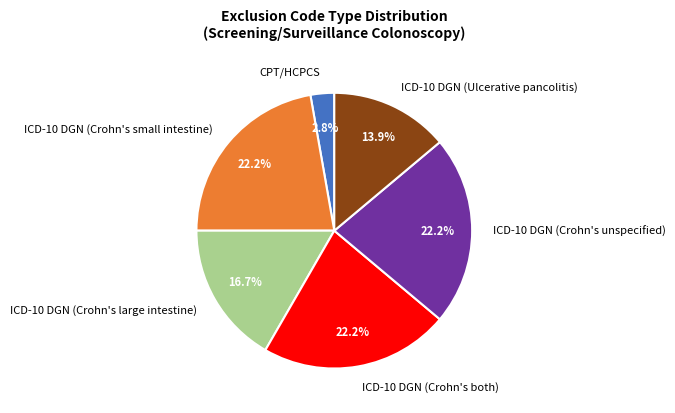

Is the sum of ICD-10 DGN (Crohn's small intestine) and ICD-10 DGN (Crohn's both) greater than half?

No